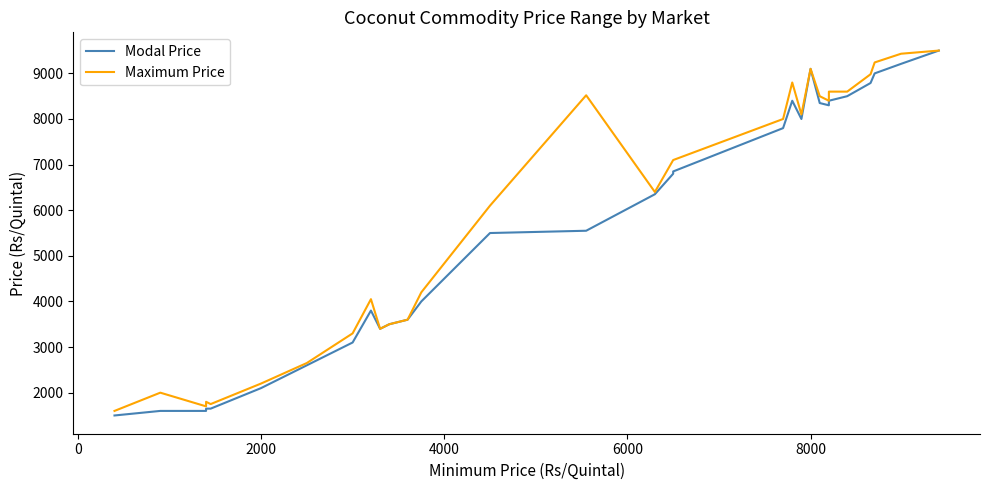

What is the sum of all Maximum Price values?

183522